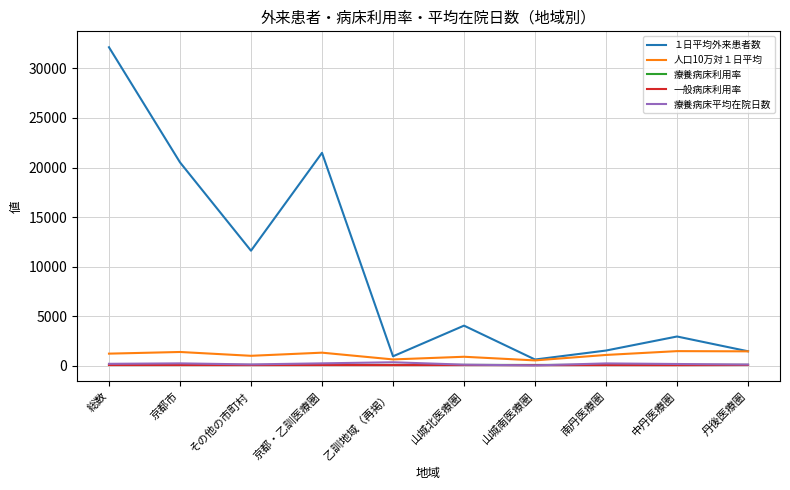

True or false: １日平均外来患者数 has a value of 36226.1 at 京都市.

False